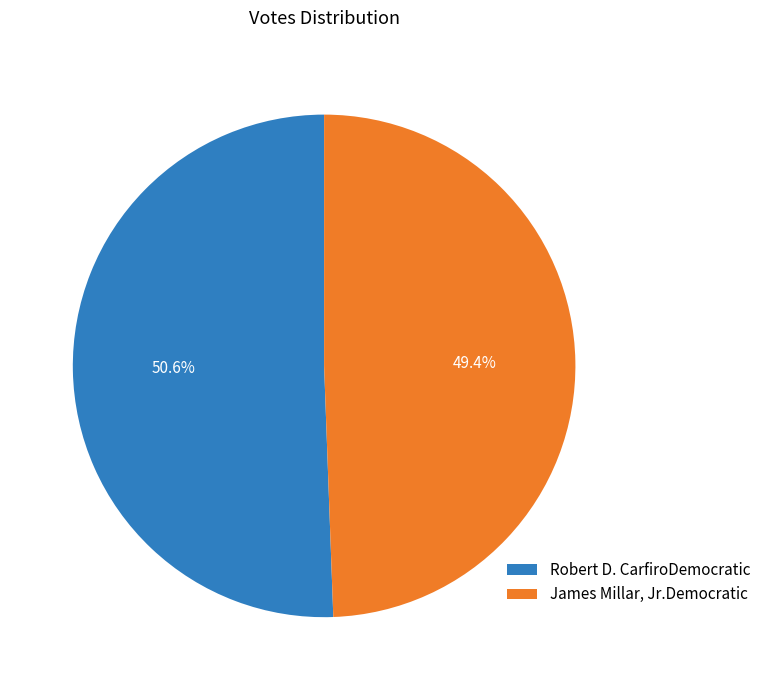

To the nearest percent, what is the difference between the Robert D. CarfiroDemocratic and James Millar, Jr.Democratic slice percentages?

1%